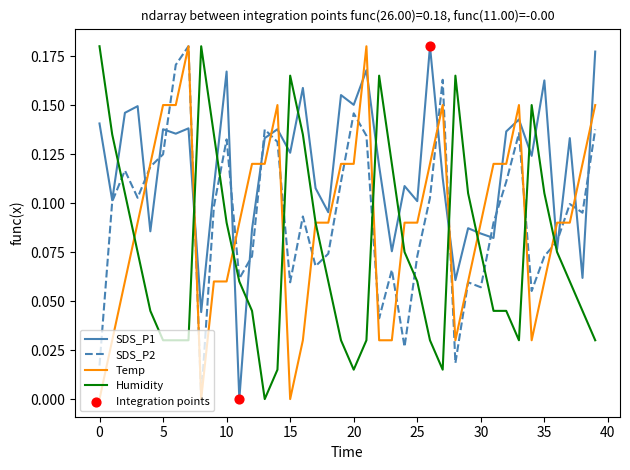

Which series has the largest total across all categories?

SDS_P1